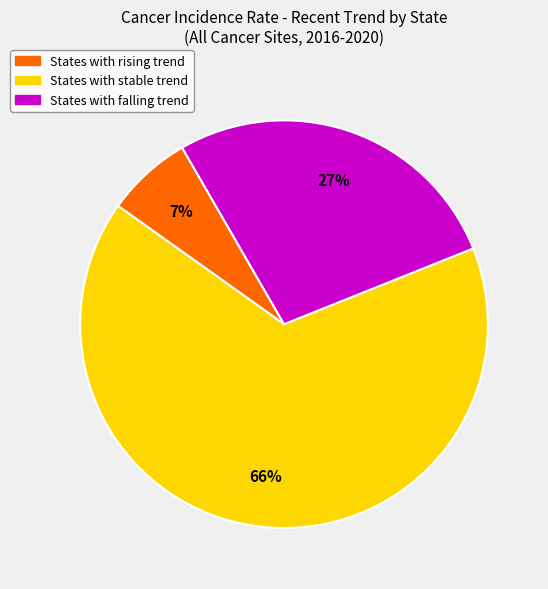

To the nearest percent, what is the average slice percentage?

33%